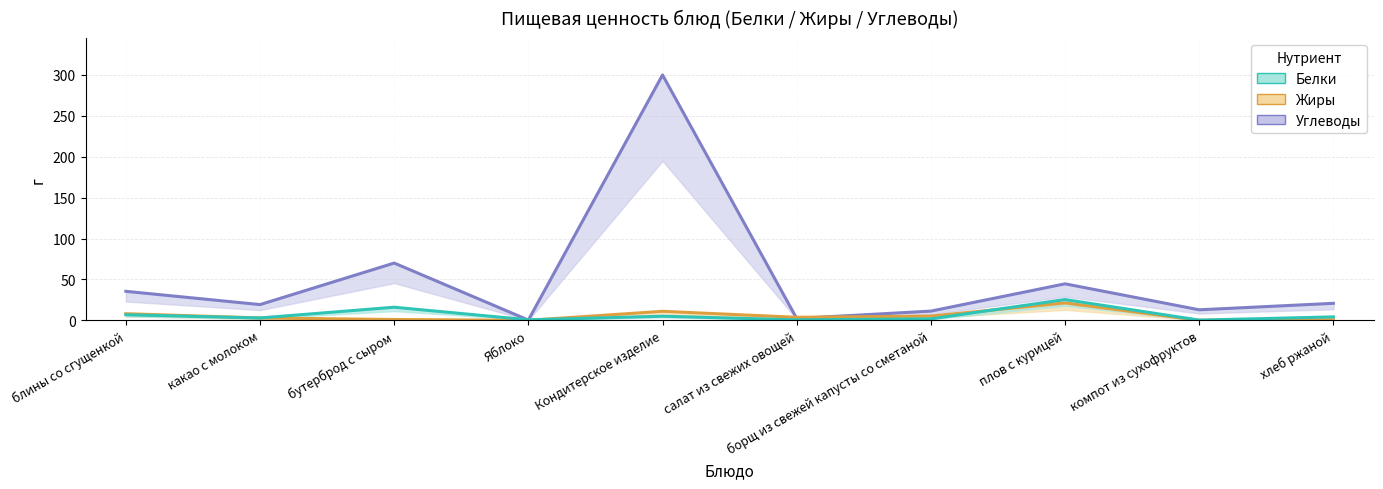

Where is the first local maximum for Белки?

бутерброд с сыром